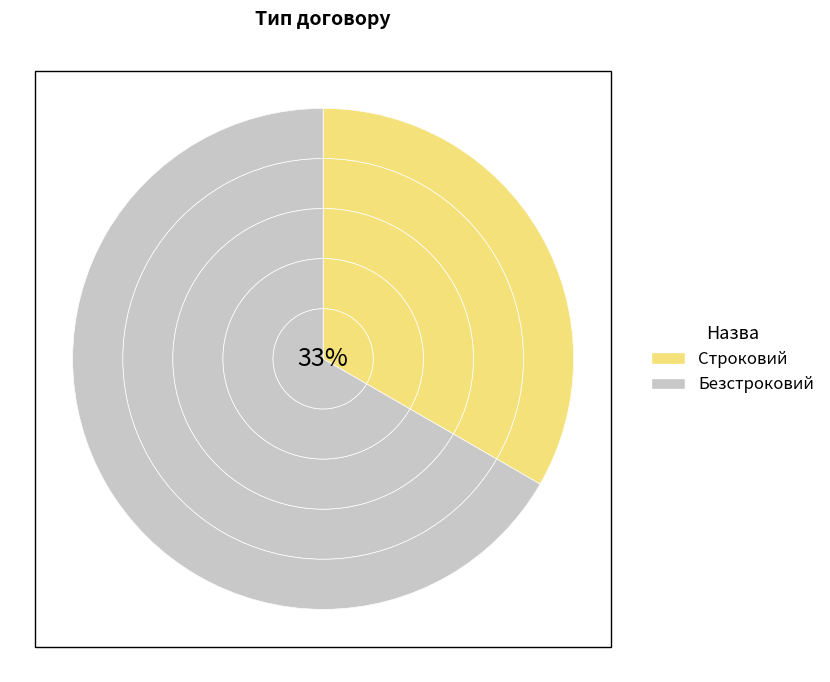

What is the ratio of the value at Безстроковий to the value at Строковий?

2.0